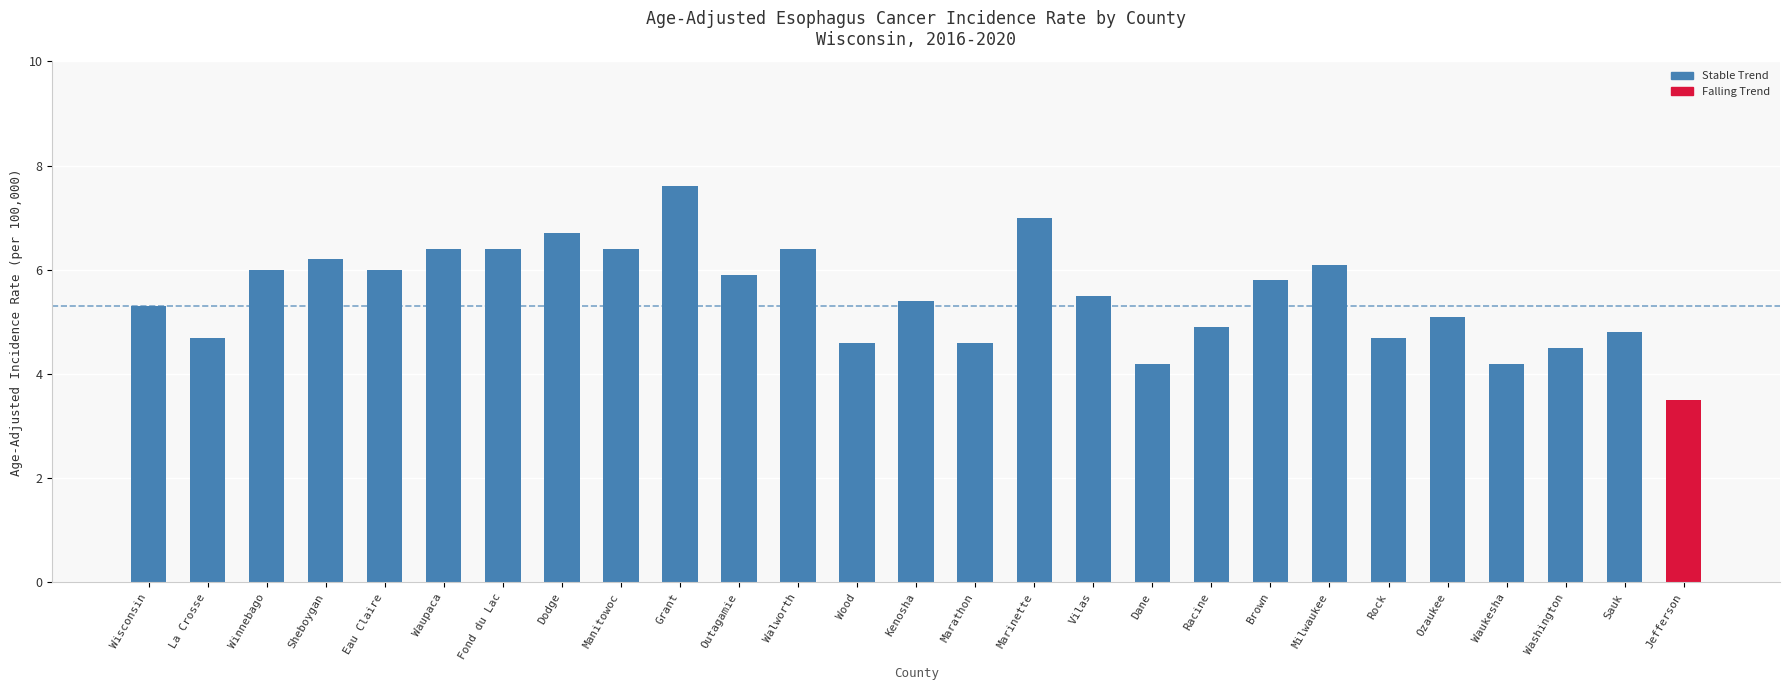

What is the label of the 9th bar from the left?

Manitowoc